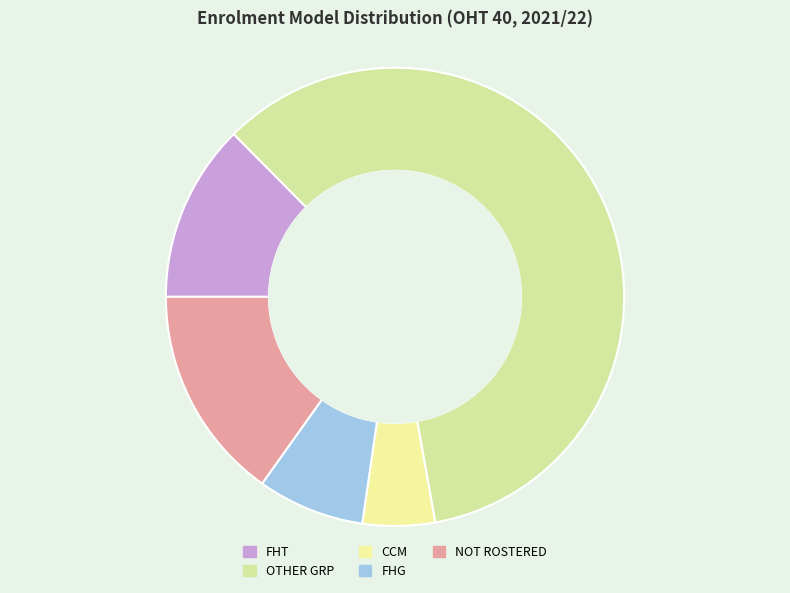

Which has a higher value, CCM or FHT?

FHT